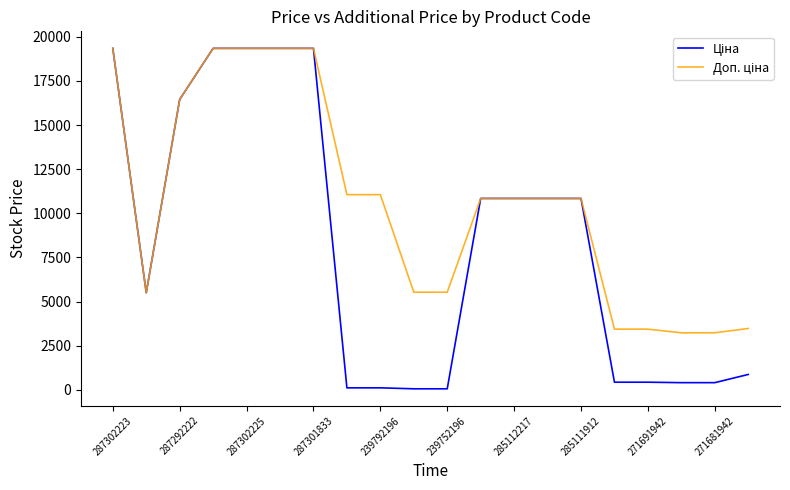

Reading left to right, what are all the values shown in this chart?

Ціна: 19343.1	5497.3	16448.2	19343.1	19343.1	19343.1	19343.1	110.5	110.5	55.3	55.3	10840.1	10840.1	10840.1	10840.1	429.3	429.3	403.6	403.6	868.0
Доп. ціна: 19343.1	5497.3	16448.2	19343.1	19343.1	19343.1	19343.1	11055.0	11055.0	5528.0	5528.0	10840.1	10840.1	10840.1	10840.1	3434.6	3434.6	3228.8	3228.8	3472.1